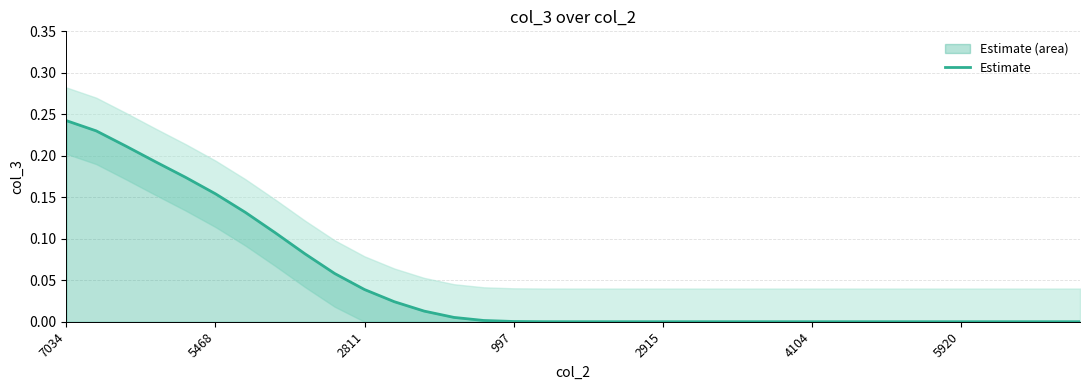

What is the sum of the values at 18 and 2811?

0.2